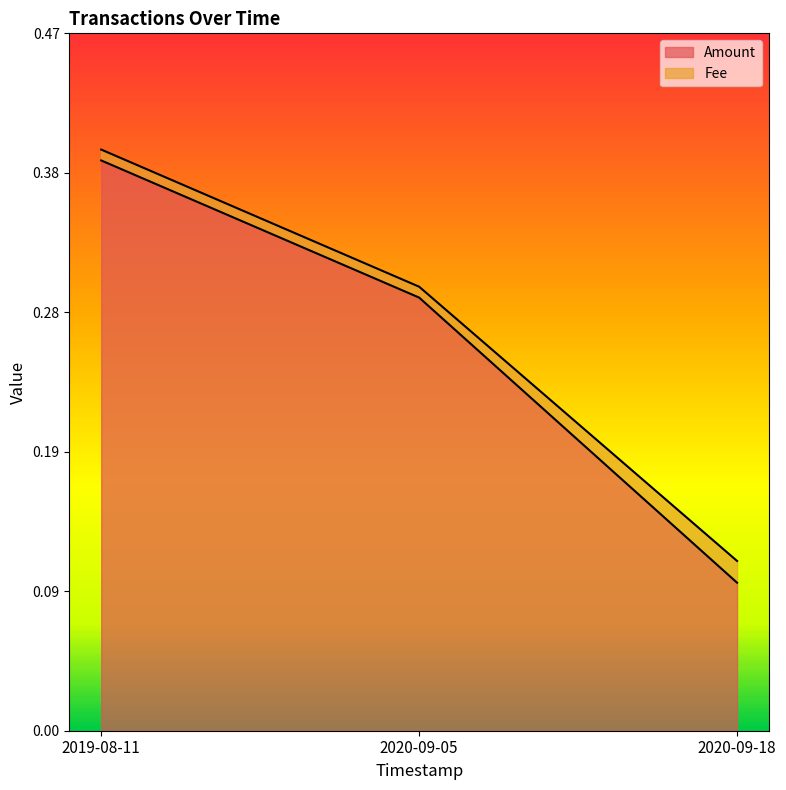

What is the greatest value displayed?

0.4